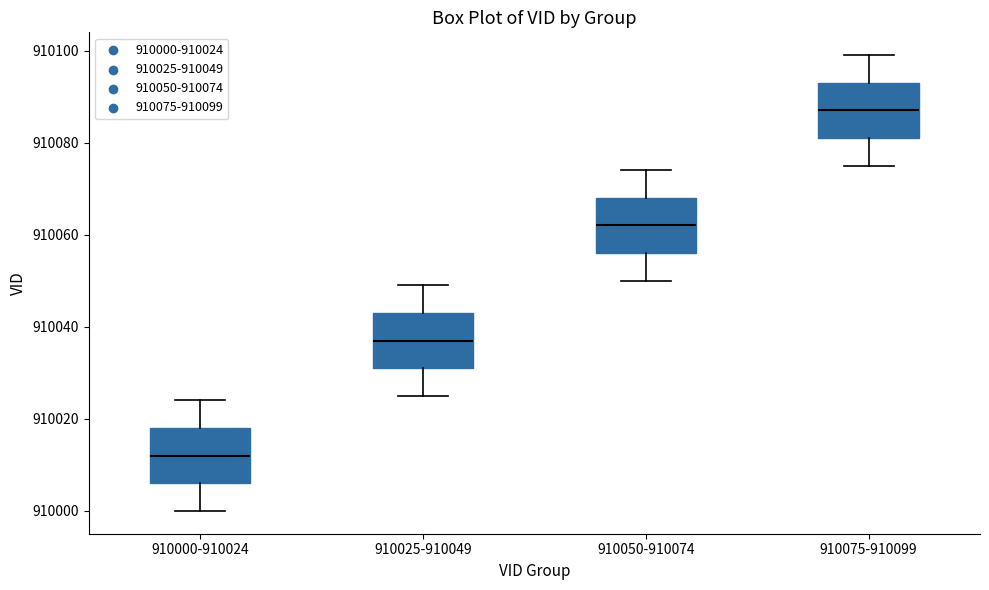

Where is the lower edge of the box for 910075-910099 on the y-axis? The values are not printed on the chart, so give them approximately, as read against the axis.

910082